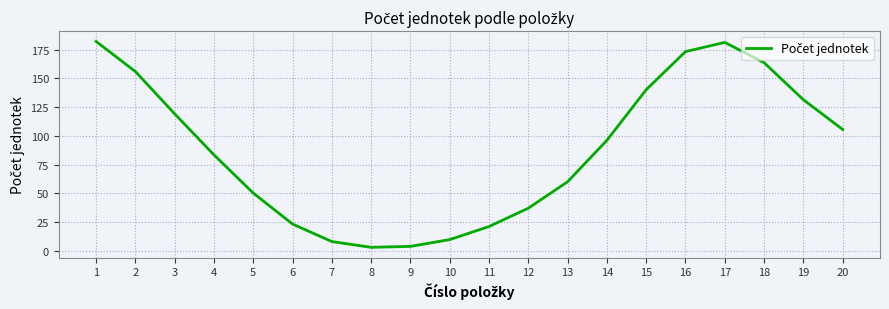

Reading left to right, what are all the values shown in this chart?

1=182.1	2=155.9	3=119.1	4=83.4	5=50.1	6=23.2	7=8.0	8=3.0	9=3.8	10=9.7	11=21.1	12=37.0	13=60.0	14=96.1	15=140.1	16=173.2	17=181.2	18=163.6	19=131.3	20=105.5